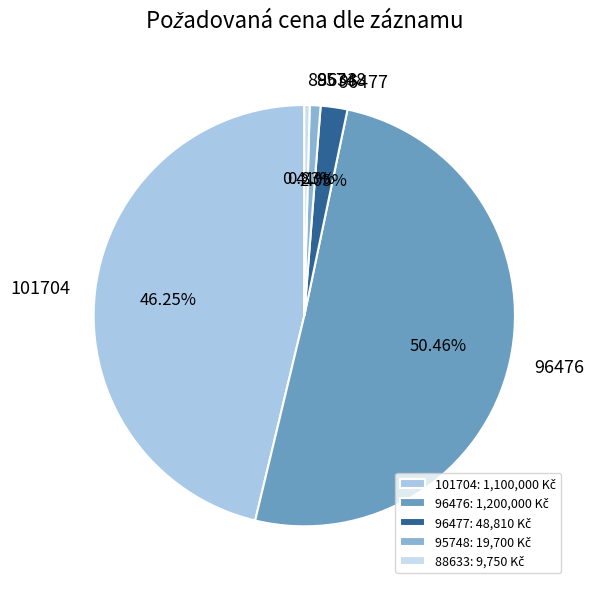

Does 95748 account for over 50% of the chart?

No